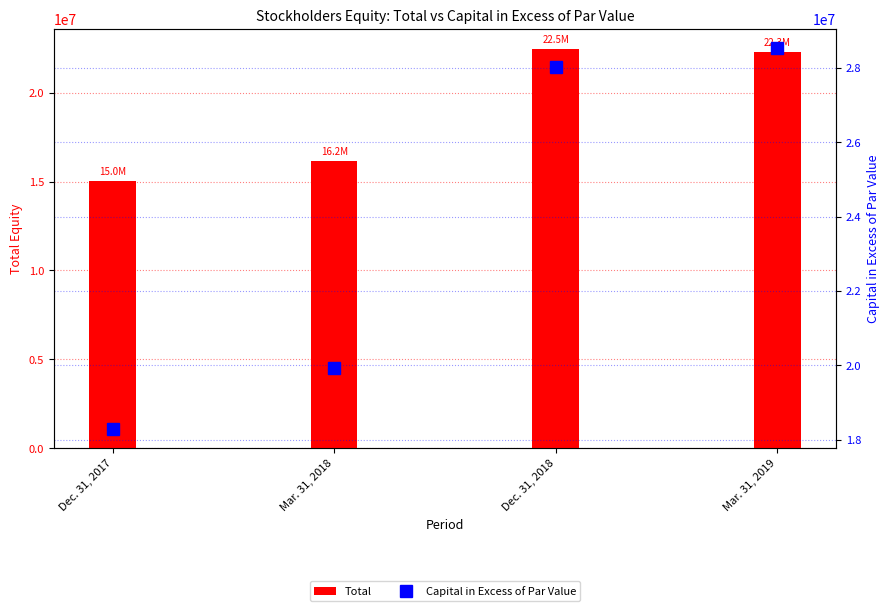

What is the sum of all Capital in Excess of Par Value values?

94764947